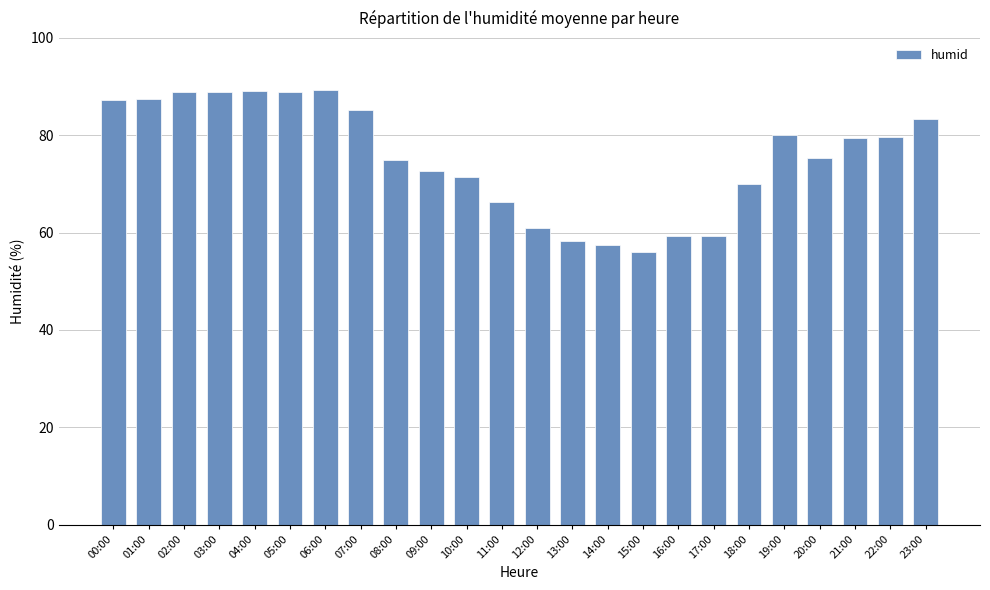

What is the ratio of the value at 07:00 to the value at 03:00?

1.0